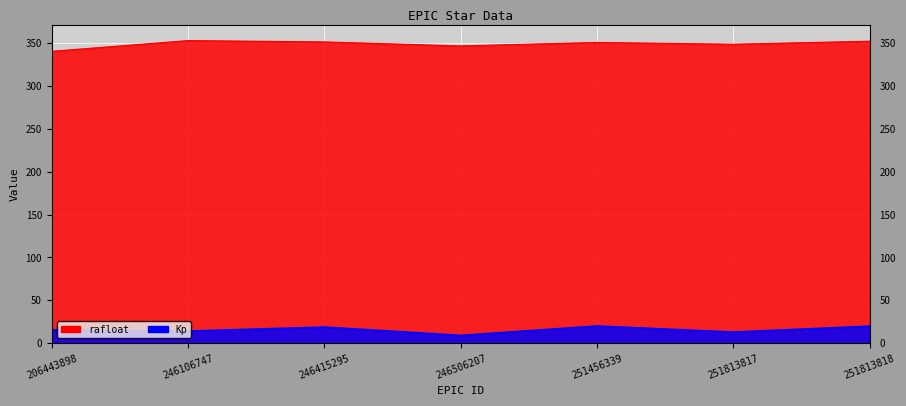

How many data points in Kp are less than 15?

3